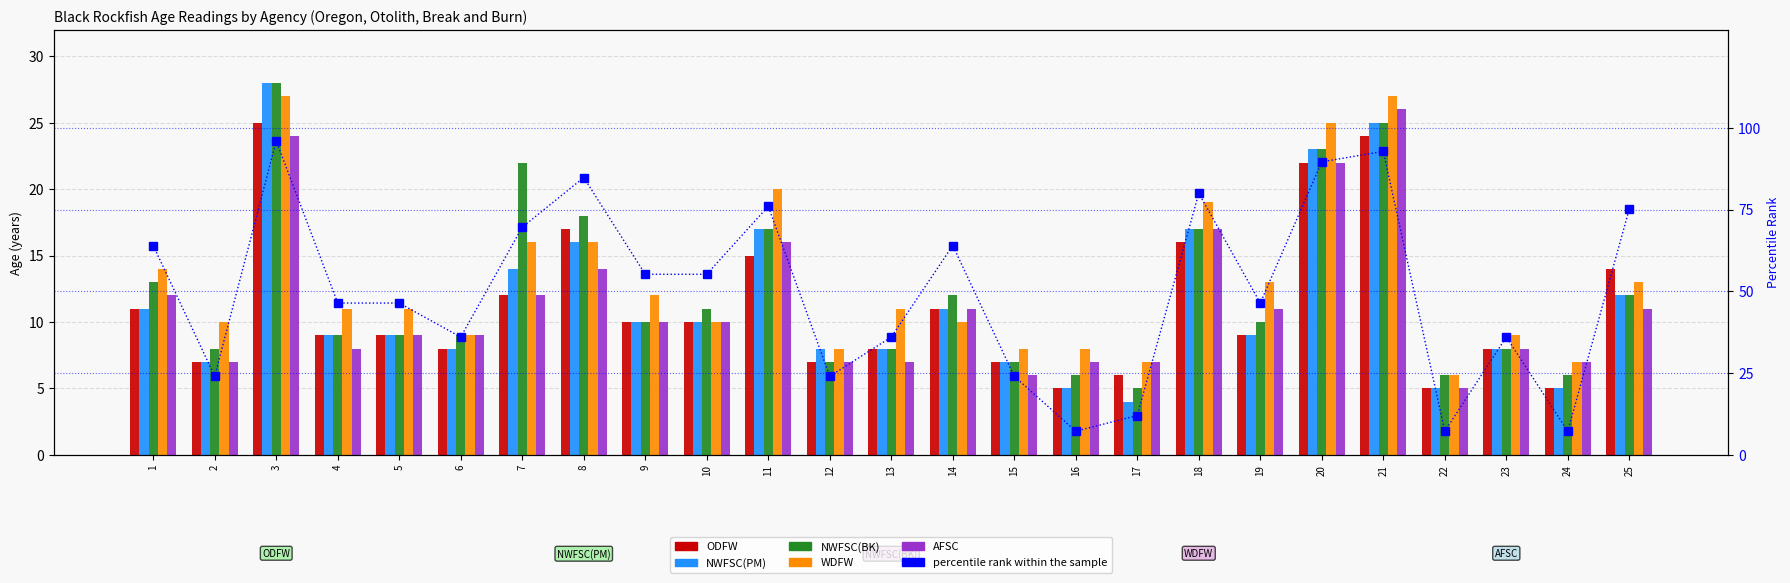

At which category is the sum across all series the highest?

3